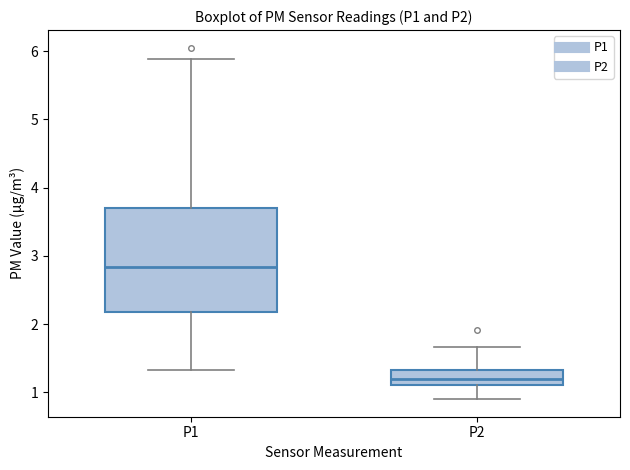

Where does the median line of the box for P1 sit on the y-axis? The values are not printed on the chart, so give them approximately, as read against the axis.

2.8